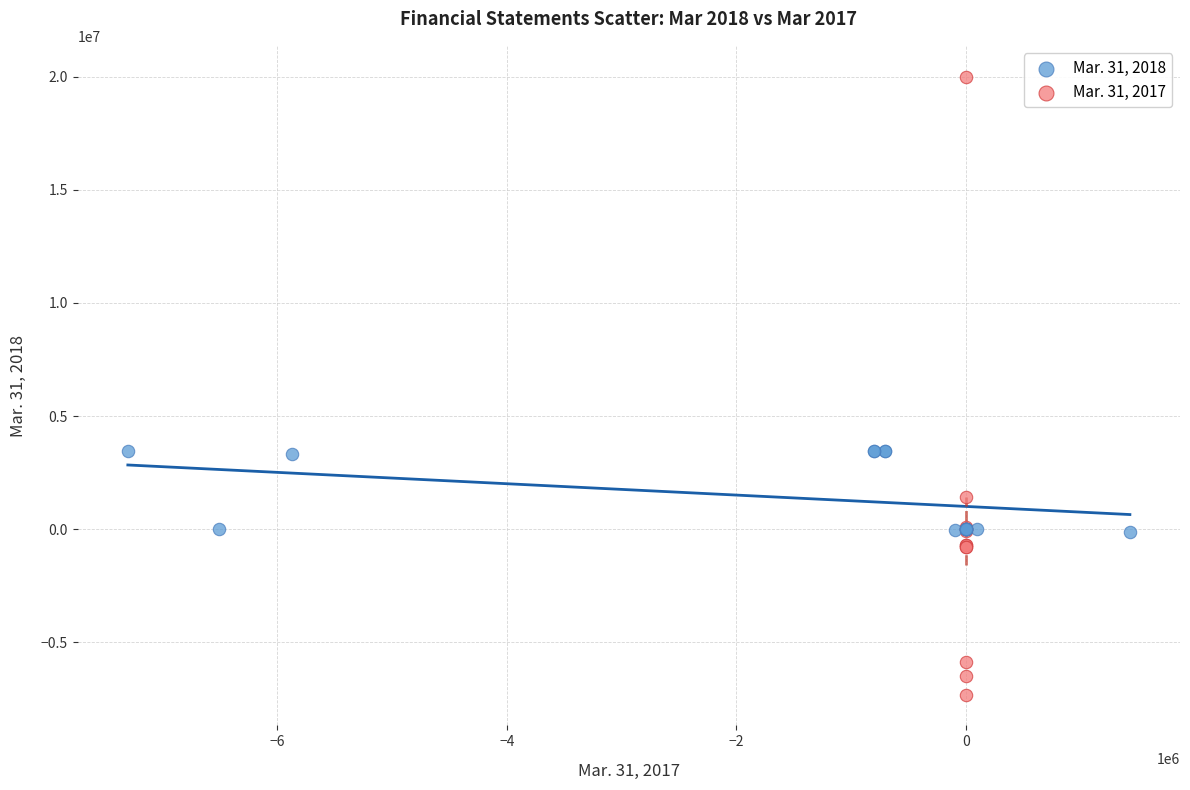

Which series contains the lowest Y value?

Mar. 31, 2017